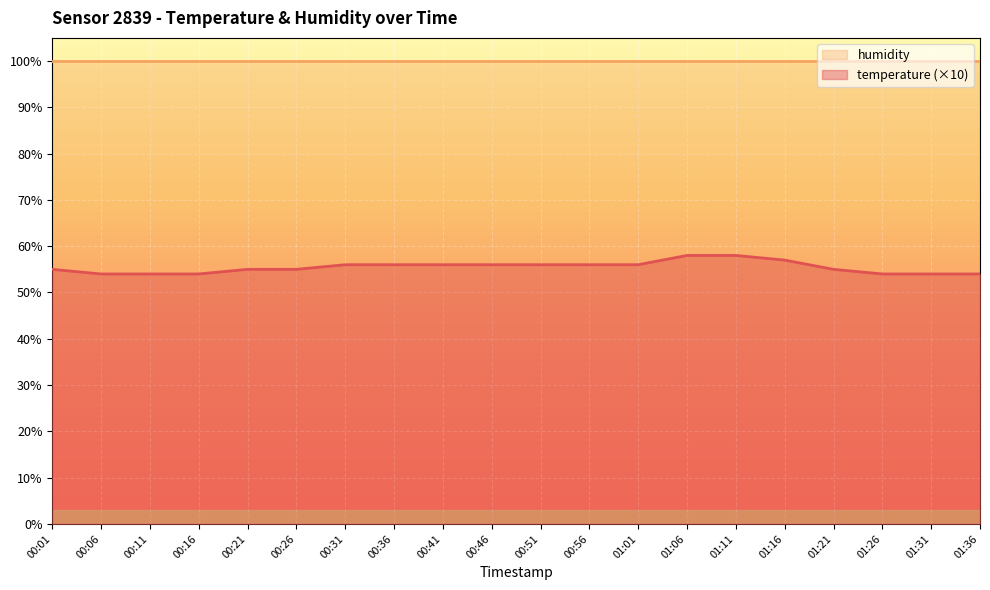

Does the chart display data point markers on the line(s)?

No